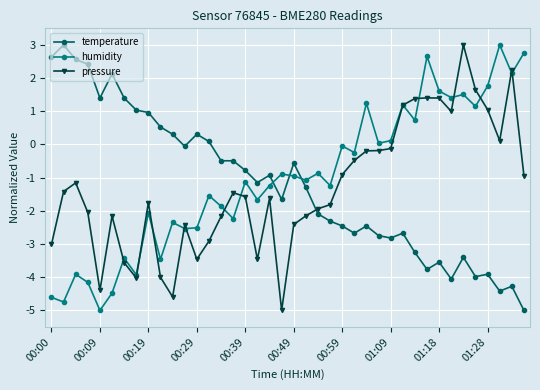

How many intersections are there between temperature and humidity?

3